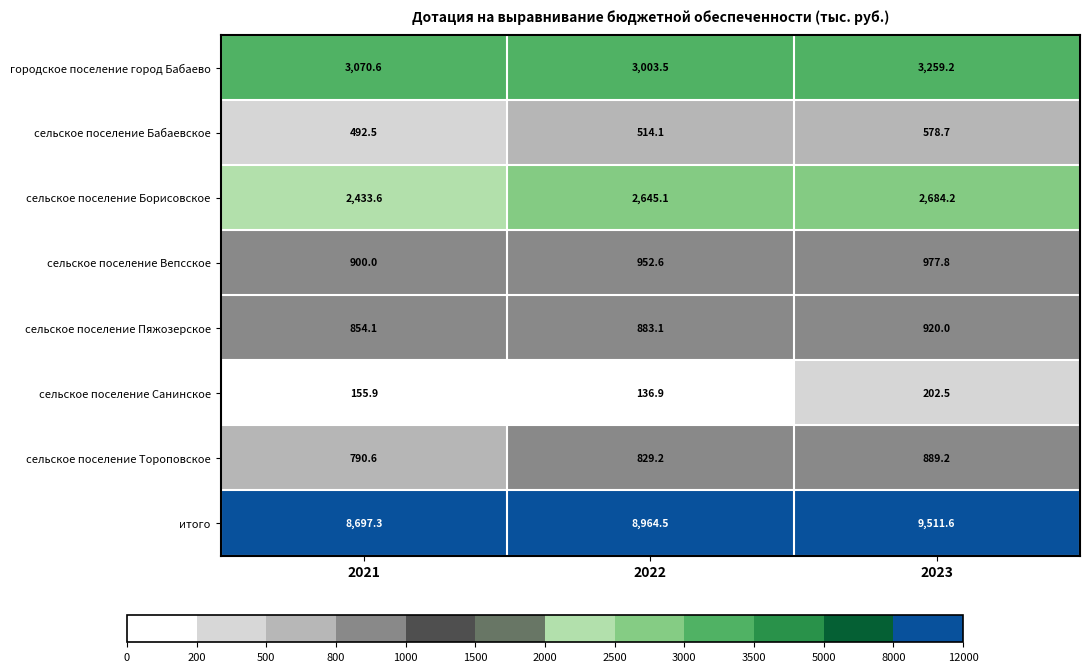

What value does the городское поселение город Бабаево series have at 2022?

3003.5